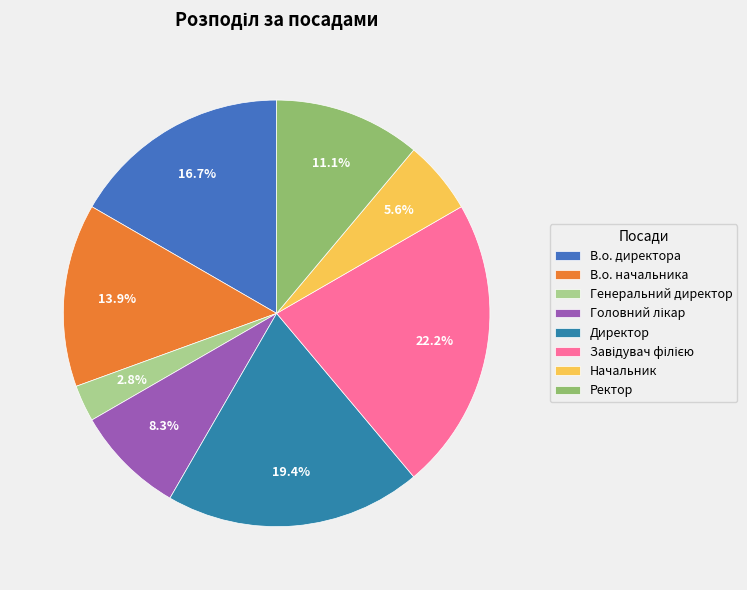

True or false: Ректор accounts for 11% of the total.

True